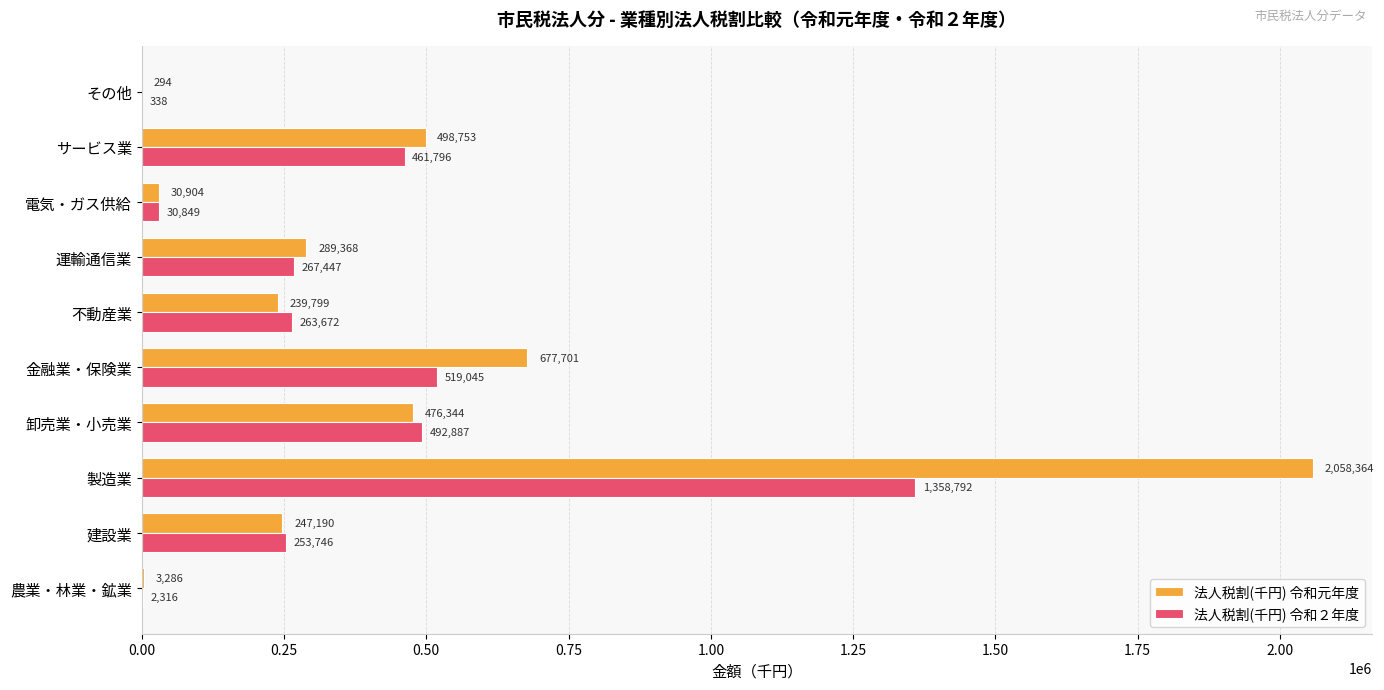

Which series has the largest total across all categories?

法人税割(千円) 令和元年度